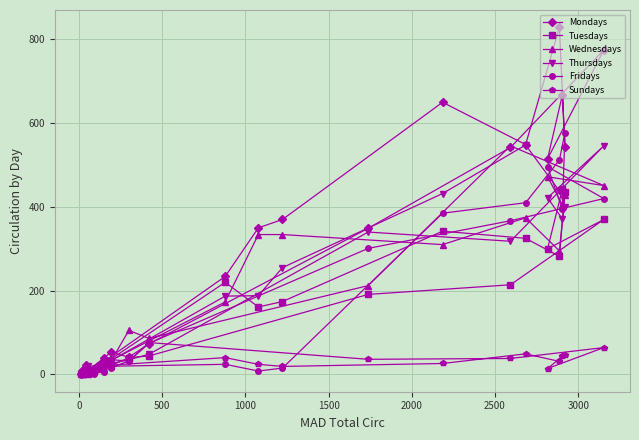

In Sundays, how many points are higher than both neighbors (excluding endpoints)?

7